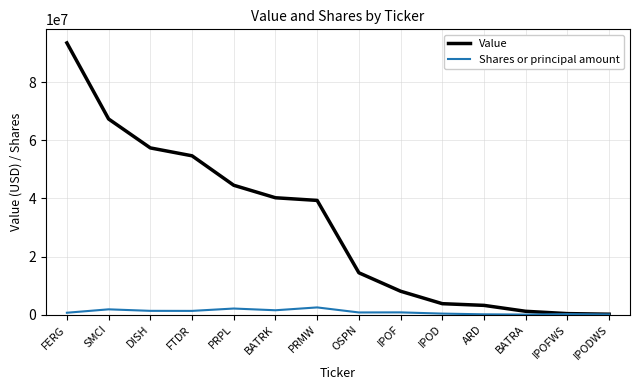

Which series has the largest total across all categories?

Value